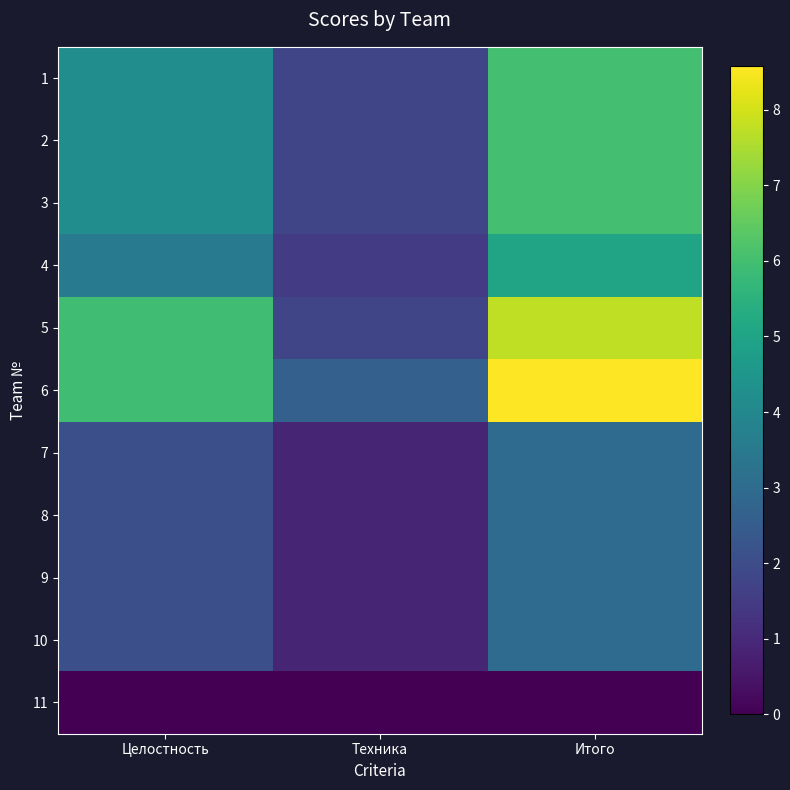

At how many categories does at least one series exceed 3?

2